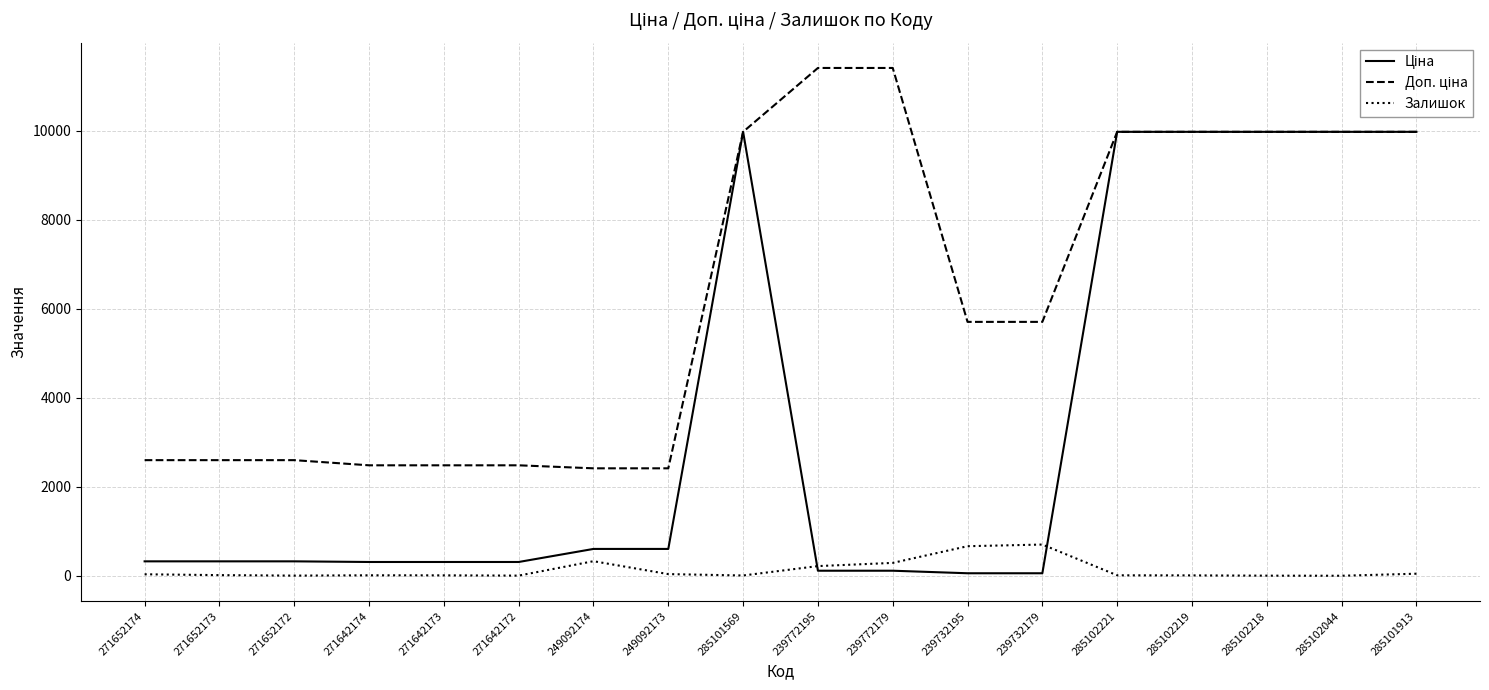

The Залишок series shows 34.0 at 271652174. True or false?

True